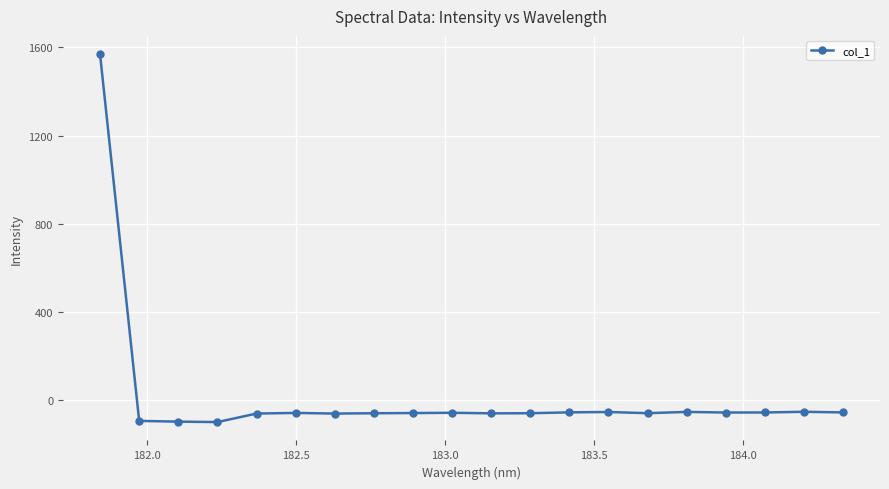

True or false: the data has more than 0 interior local peaks.

True